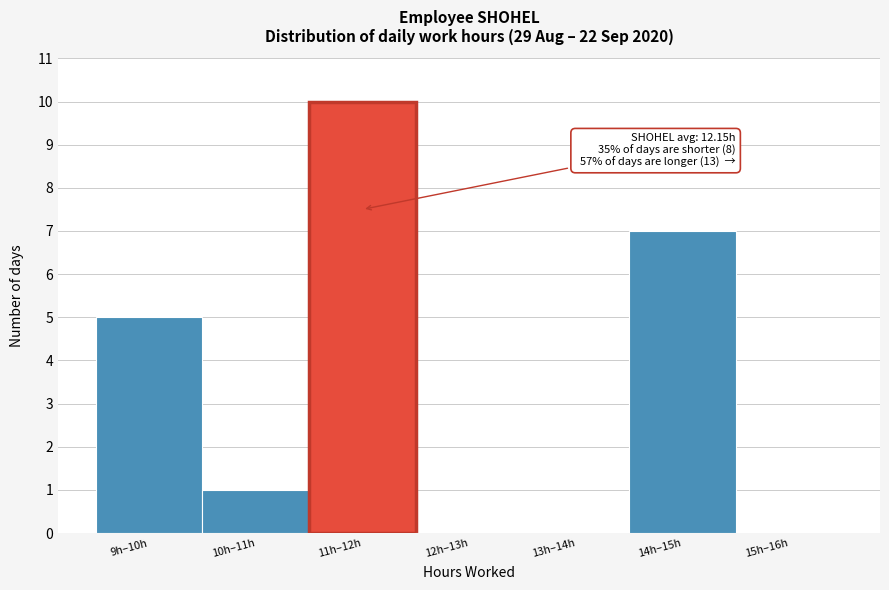

Reading left to right, what are all the values shown in this chart?

9h–10h=5	10h–11h=1	11h–12h=10	12h–13h=0	13h–14h=0	14h–15h=7	15h–16h=0